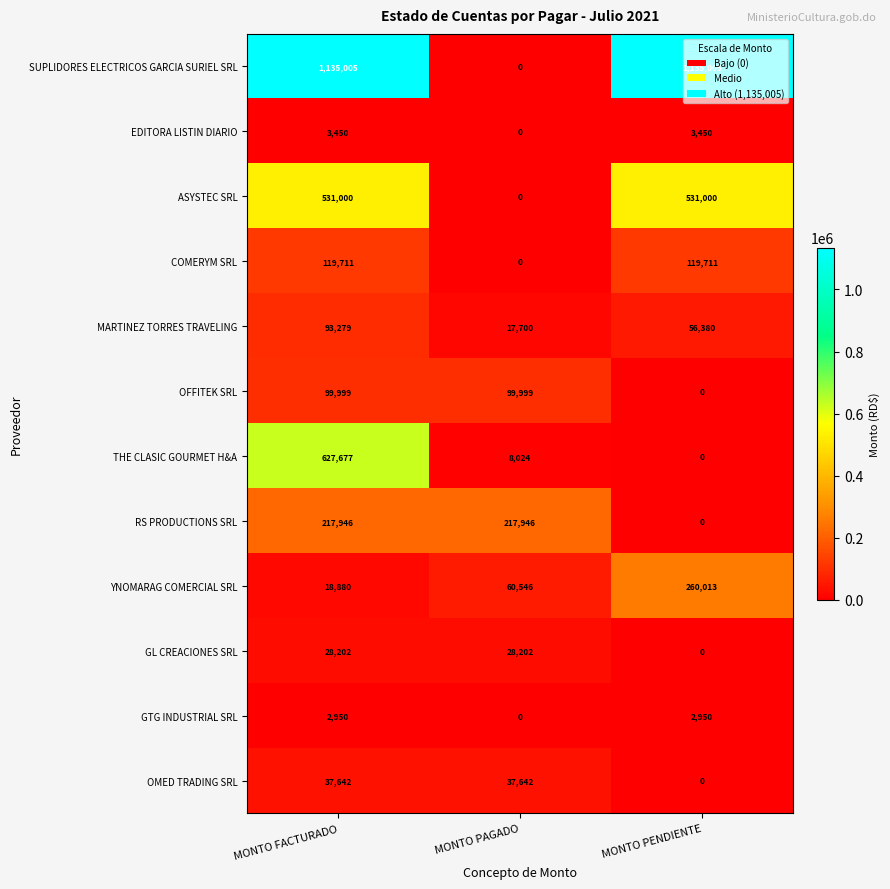

True or false: SUPLIDORES ELECTRICOS GARCIA SURIEL SRL has a value of 0 at MONTO PAGADO.

True